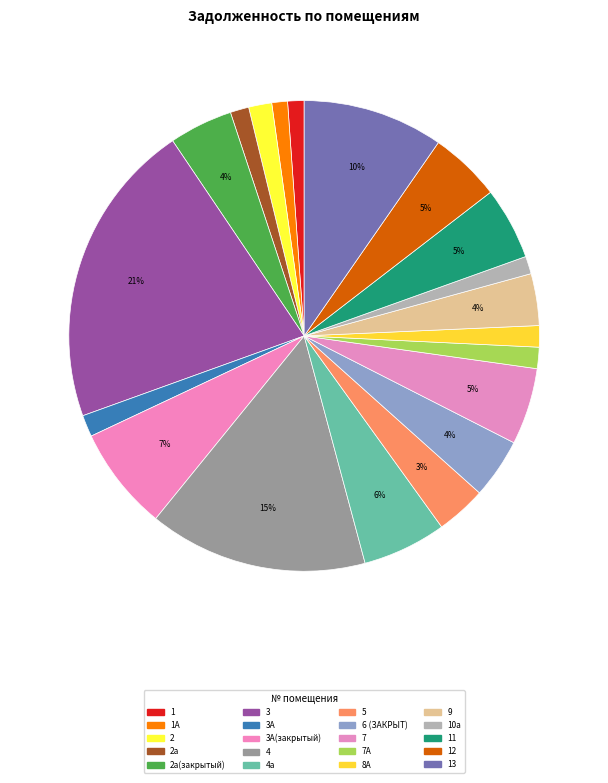

How many slices are in this pie chart?

20